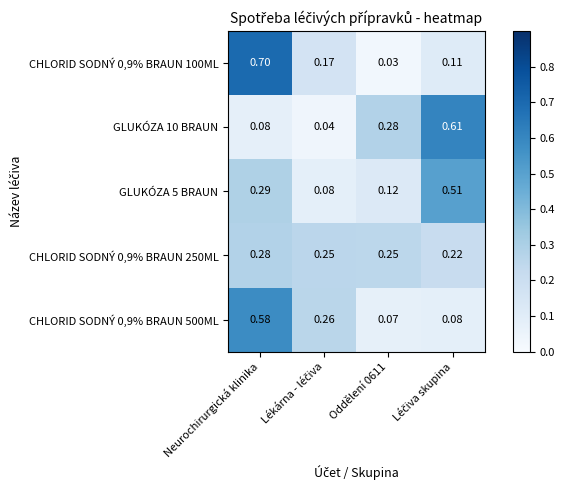

Which category has the highest value across all series?

Neurochirurgická klinika